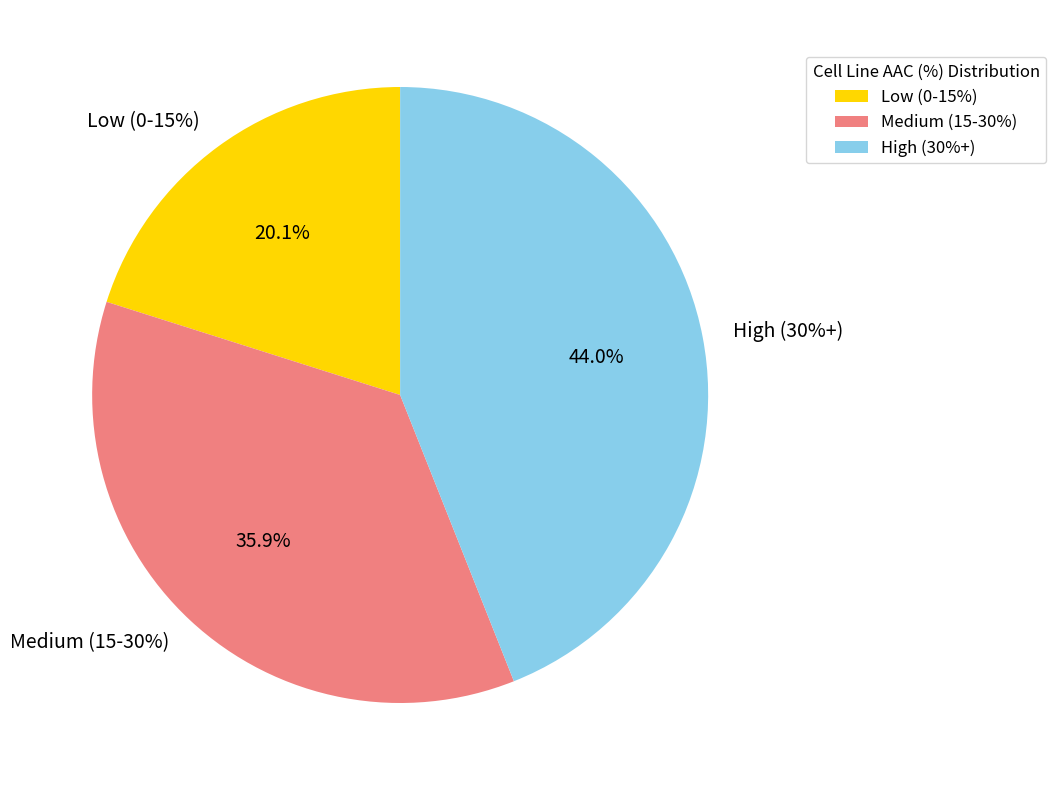

Does HuT 78 represent more than half of the total?

No